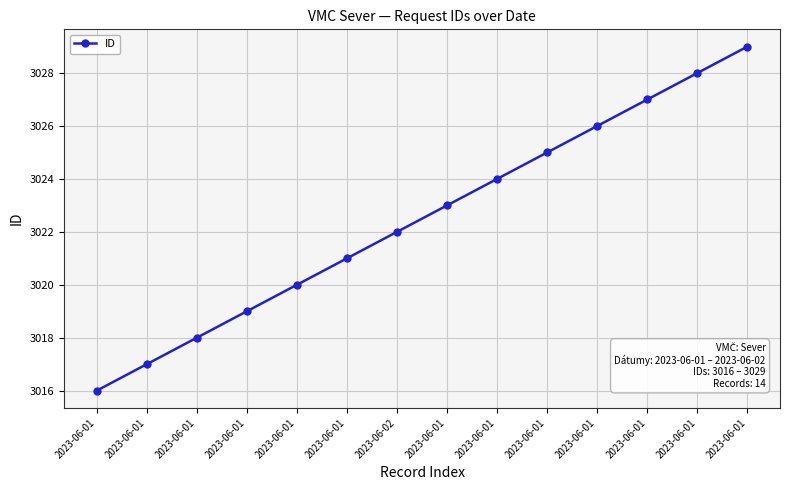

Rank the categories by value from lowest to highest.

2023-06-01, 2023-06-01, 2023-06-01, 2023-06-01, 2023-06-01, 2023-06-01, 2023-06-02, 2023-06-01, 2023-06-01, 2023-06-01, 2023-06-01, 2023-06-01, 2023-06-01, 2023-06-01